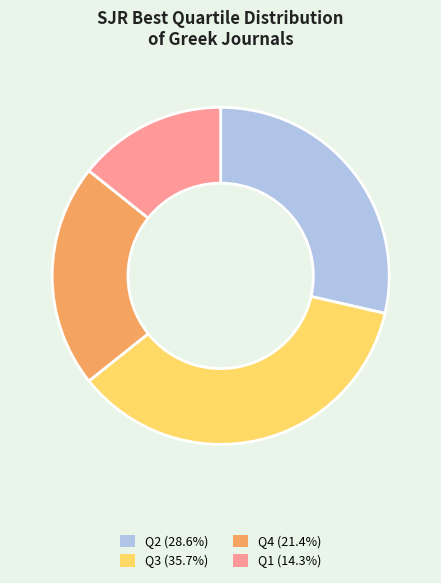

Approximately how many times larger is the value at Q3 (35.7%) compared to Q2 (28.6%)?

1.2